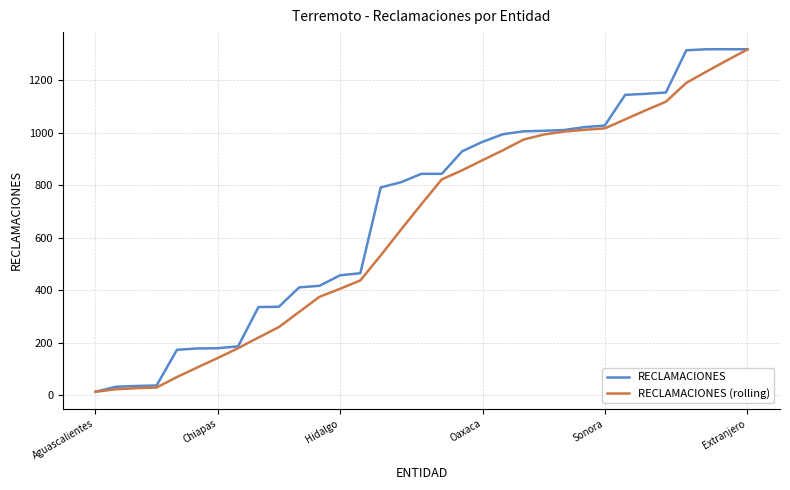

Does the chart have visible grid lines?

Yes